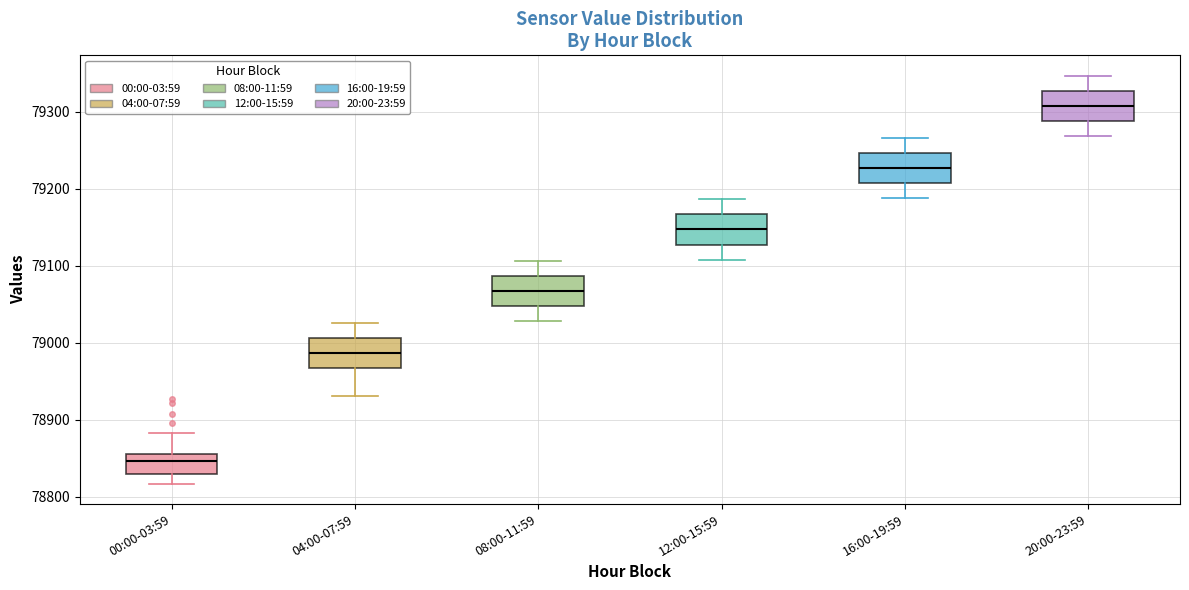

Reading left to right, read every box against the y-axis: the position of its median line, the range the box covers, and the ends of its whiskers. The values are not printed on the chart, so give them approximately, as read against the axis.

00:00-03:59: median 78850, box 78830 to 78860, whiskers 78820 to 78880
04:00-07:59: median 78990, box 78970 to 79010, whiskers 78930 to 79030
08:00-11:59: median 79070, box 79050 to 79090, whiskers 79030 to 79110
12:00-15:59: median 79150, box 79130 to 79170, whiskers 79110 to 79190
16:00-19:59: median 79230, box 79210 to 79250, whiskers 79190 to 79270
20:00-23:59: median 79310, box 79290 to 79330, whiskers 79270 to 79350